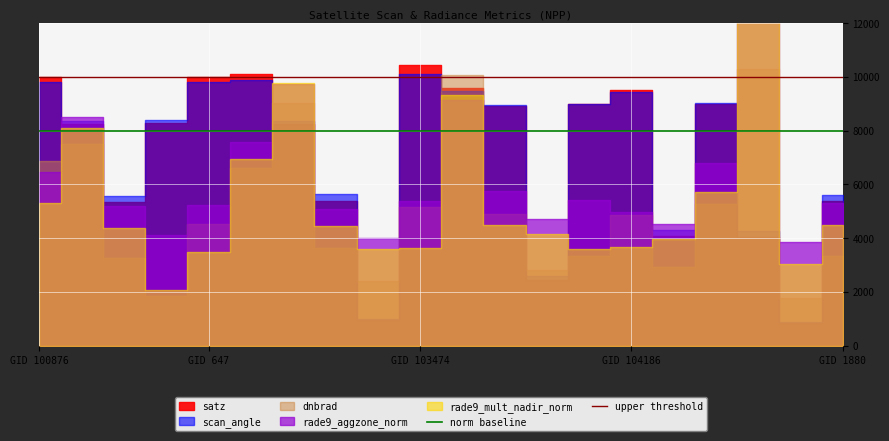

At which category is the sum across all series the highest?

GID 100876